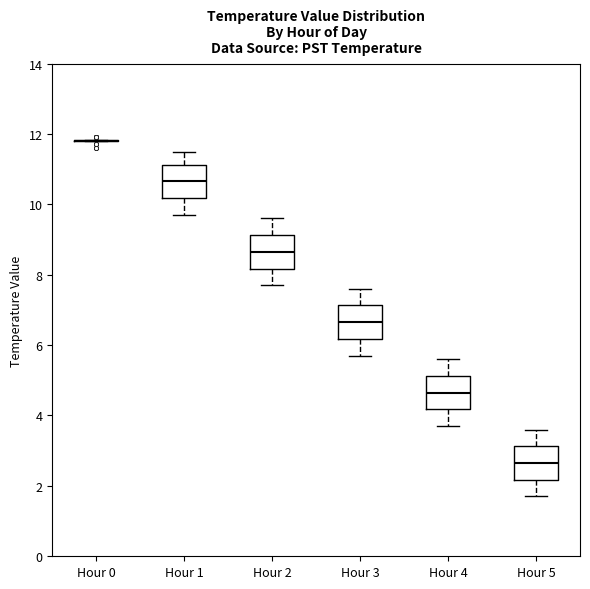

Reading left to right, transcribe this box plot: for each box, give where its median line is, the range the box spans, and where its two whiskers end, as read against the y-axis. The values are not printed on the chart, so give them approximately, as read against the axis.

Hour 0: box collapsed to a line at 11.8, whiskers 11.8 to 11.8
Hour 1: median 10.6, box 10.2 to 11.2, whiskers 9.8 to 11.6
Hour 2: median 8.6, box 8.2 to 9.2, whiskers 7.8 to 9.6
Hour 3: median 6.6, box 6.2 to 7.2, whiskers 5.8 to 7.6
Hour 4: median 4.6, box 4.2 to 5.2, whiskers 3.8 to 5.6
Hour 5: median 2.6, box 2.2 to 3.2, whiskers 1.8 to 3.6